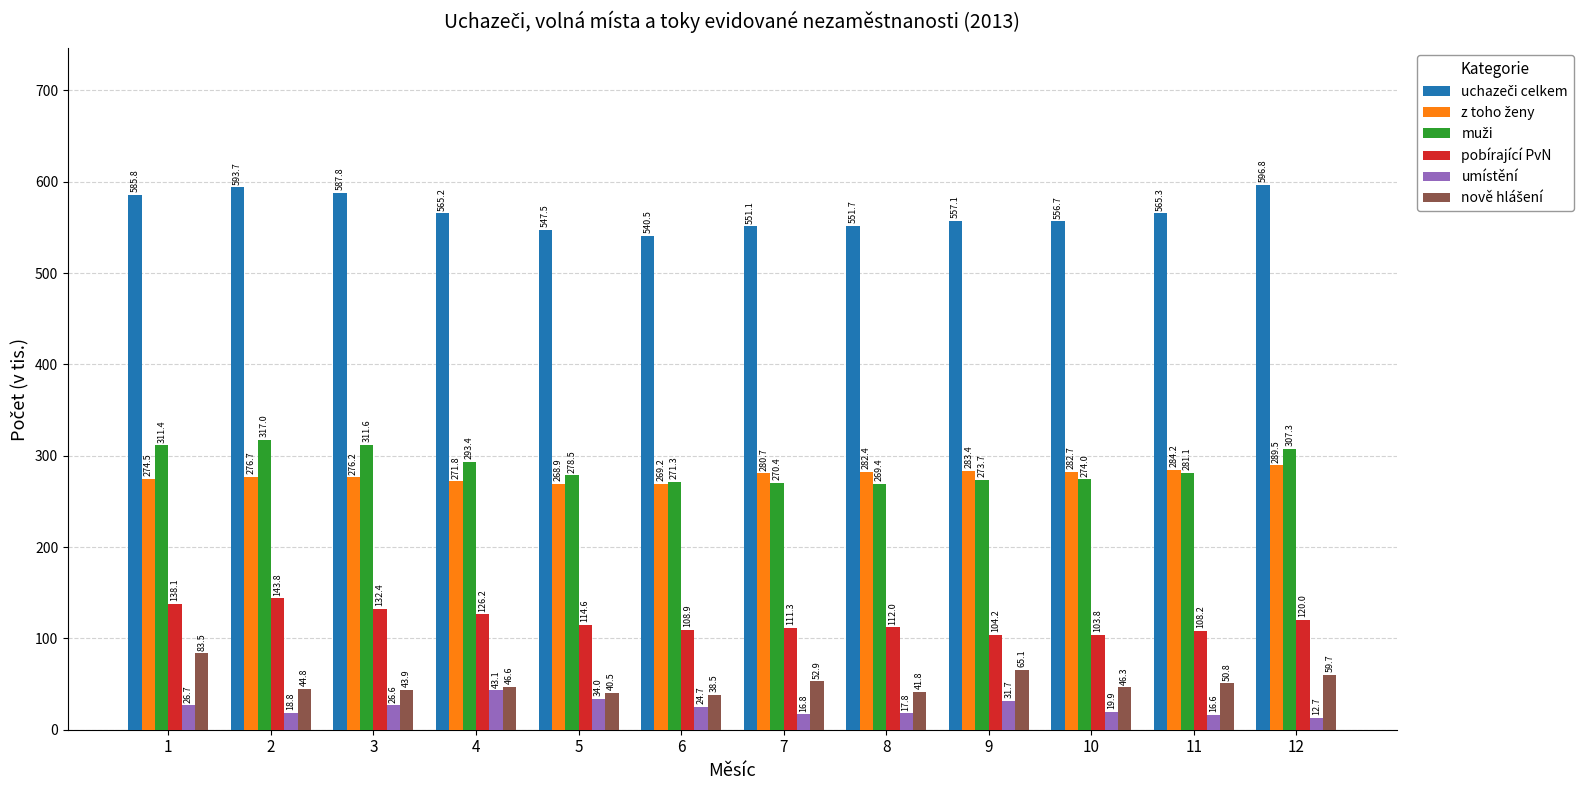

How many bars are there in total?

72